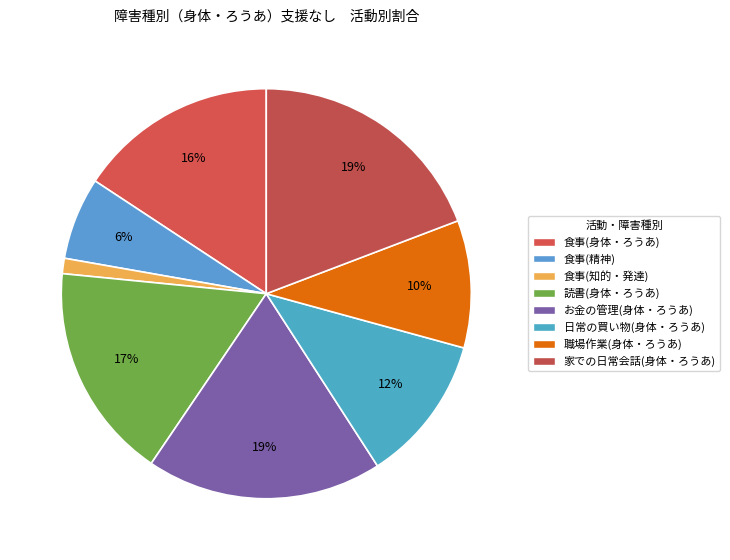

Count the number of slices in the pie.

8